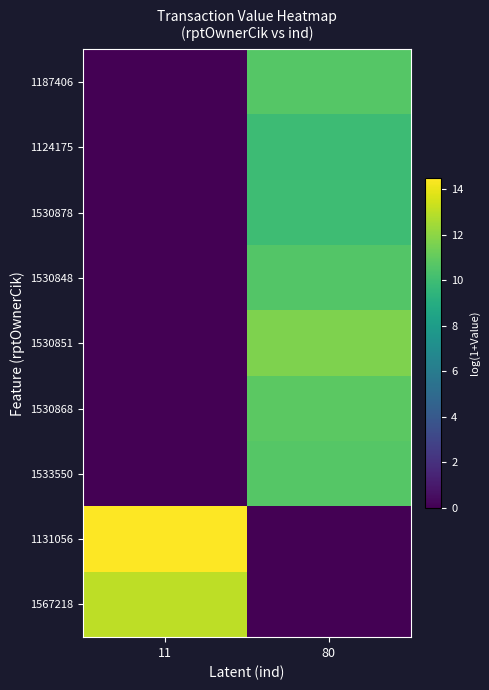

Which series changed the most between 11 and 80?

1131056